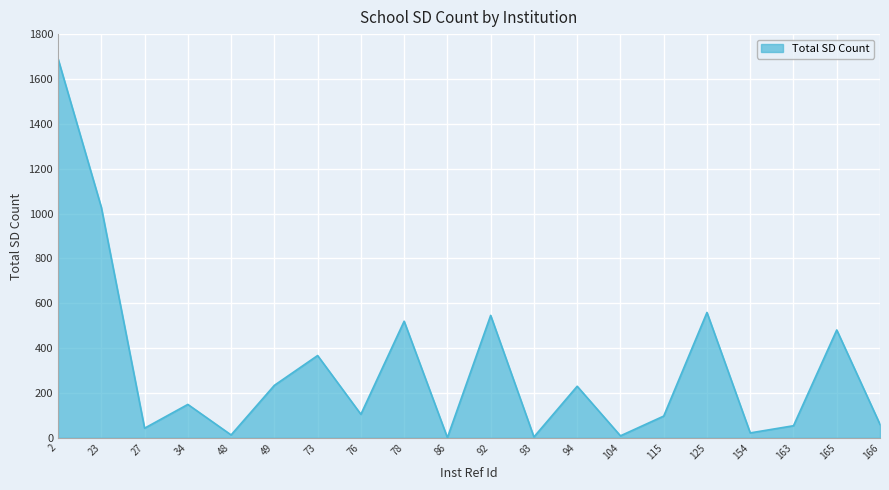

What is the change in value from 73 to 93?

-363